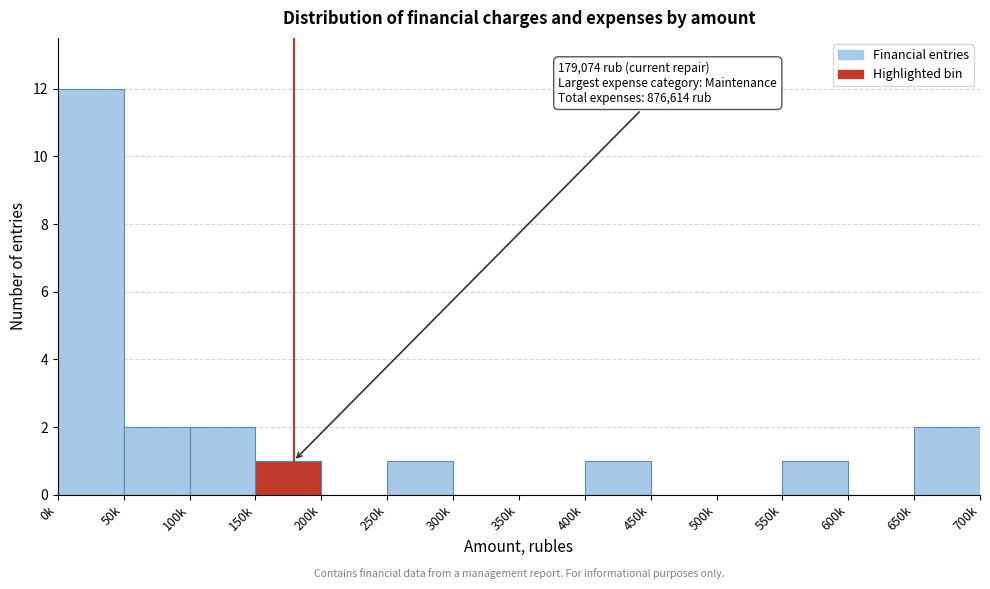

Reading right to left, list all the values displayed in this chart.

650k=2	600k=0	550k=1	500k=0	450k=0	400k=1	350k=0	300k=0	250k=1	200k=0	150k=1	100k=2	50k=2	0k=12